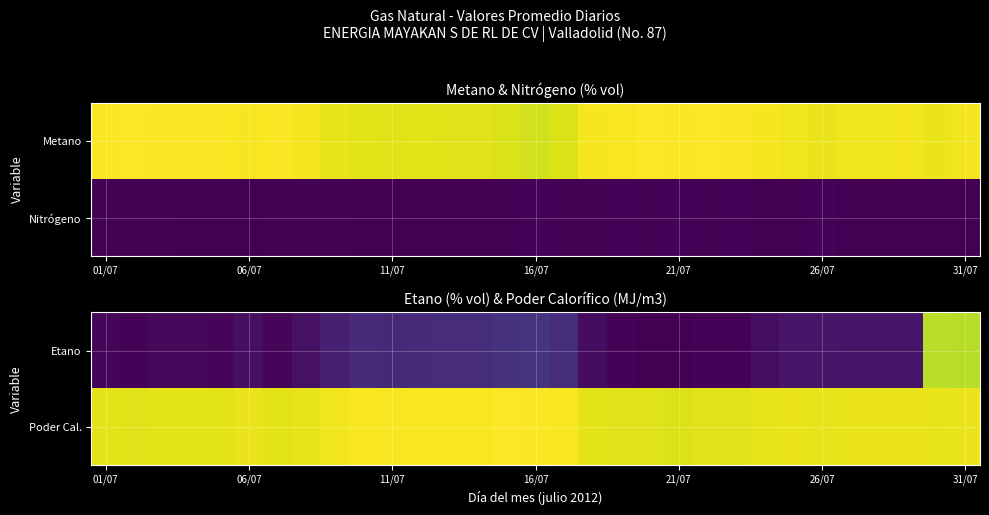

Which series has the largest total across all categories?

Poder Cal.